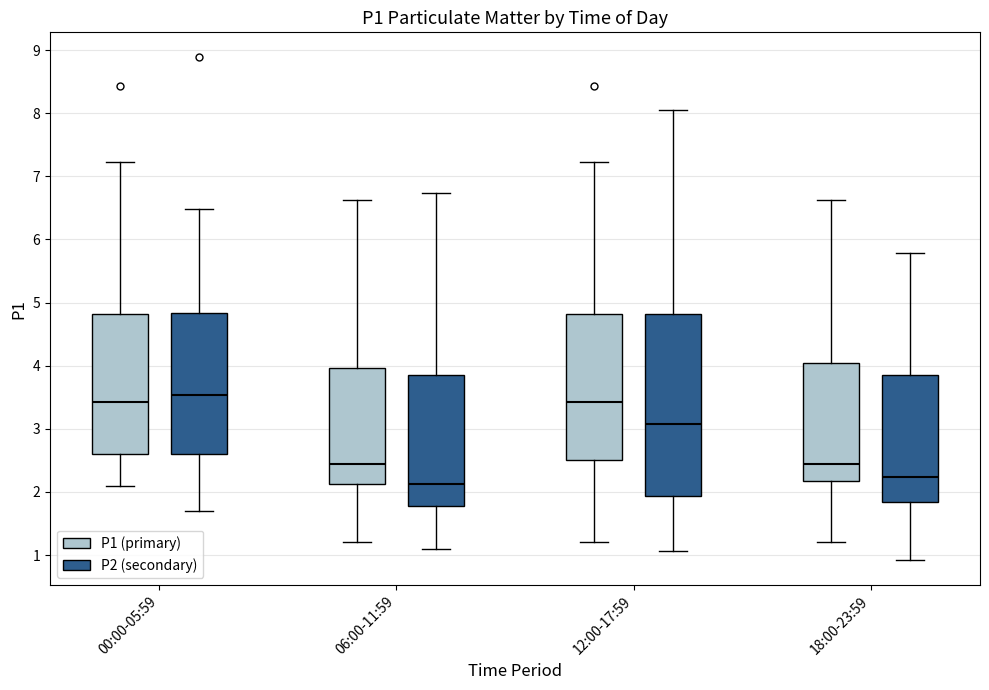

Reading left to right, read every box against the y-axis: the position of its median line, the range the box covers, and the ends of its whiskers. The values are not printed on the chart, so give them approximately, as read against the axis.

00:00-05:59 (P1 (primary)): median 3.4, box 2.6 to 4.8, whiskers 2.1 to 7.2
00:00-05:59 (P2 (secondary)): median 3.5, box 2.6 to 4.8, whiskers 1.7 to 6.5
06:00-11:59 (P1 (primary)): median 2.5, box 2.1 to 4.0, whiskers 1.2 to 6.6
06:00-11:59 (P2 (secondary)): median 2.1, box 1.8 to 3.8, whiskers 1.1 to 6.7
12:00-17:59 (P1 (primary)): median 3.4, box 2.5 to 4.8, whiskers 1.2 to 7.2
12:00-17:59 (P2 (secondary)): median 3.1, box 1.9 to 4.8, whiskers 1.1 to 8.1
18:00-23:59 (P1 (primary)): median 2.5, box 2.2 to 4.1, whiskers 1.2 to 6.6
18:00-23:59 (P2 (secondary)): median 2.2, box 1.8 to 3.9, whiskers 0.9 to 5.8